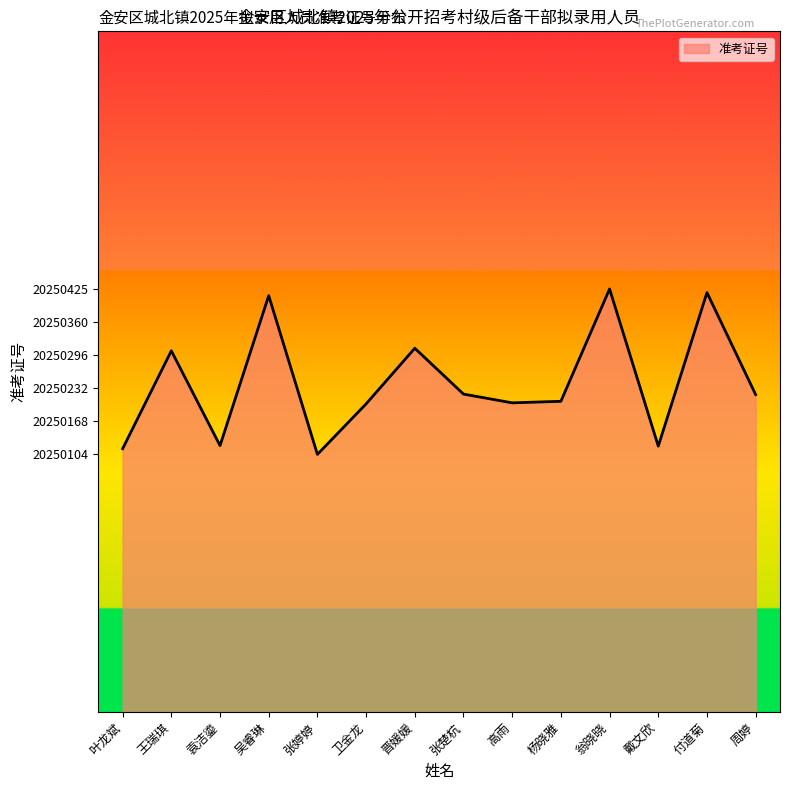

What is the ratio of the value at 付道菊 to the value at 卫金龙?

1.0